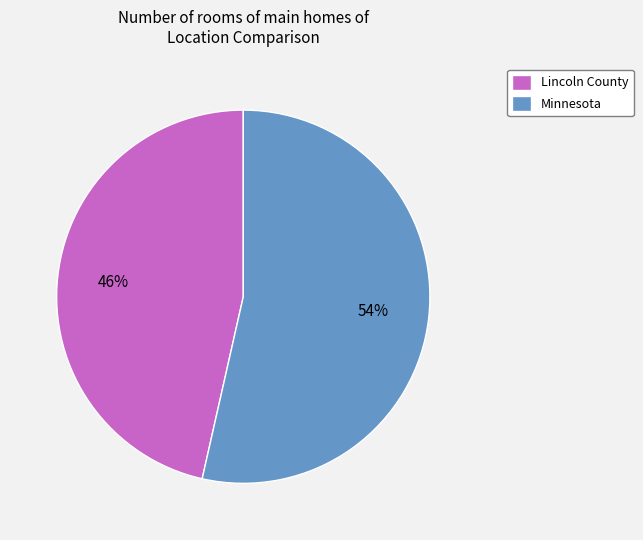

Do Minnesota and Lincoln County together represent more than half of the pie?

Yes